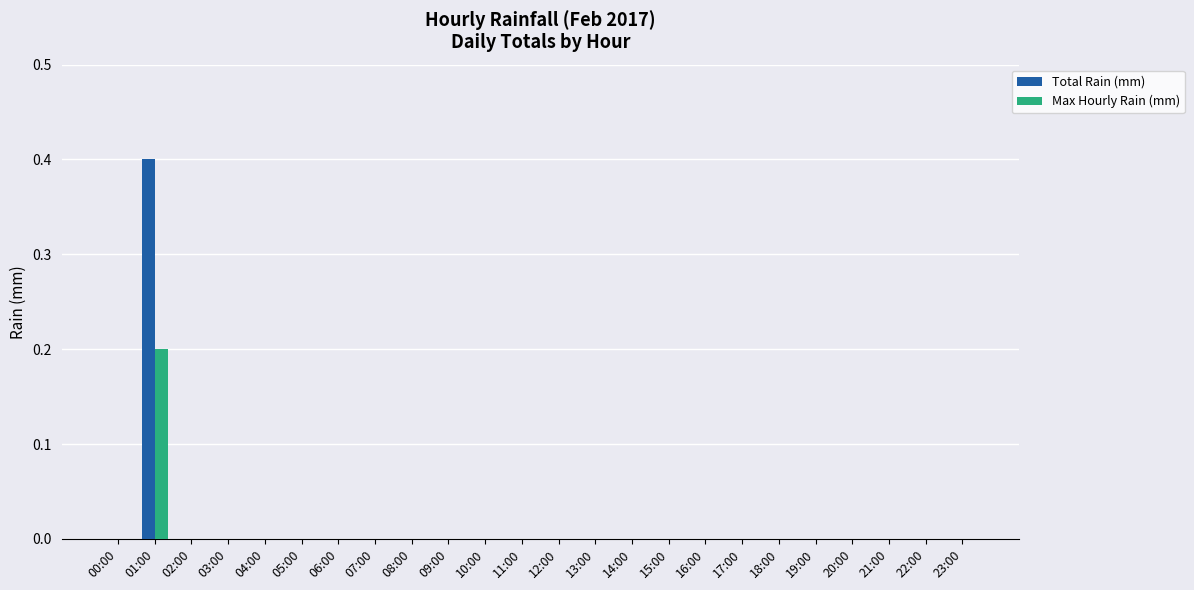

Which label corresponds to the largest value in the chart?

01:00